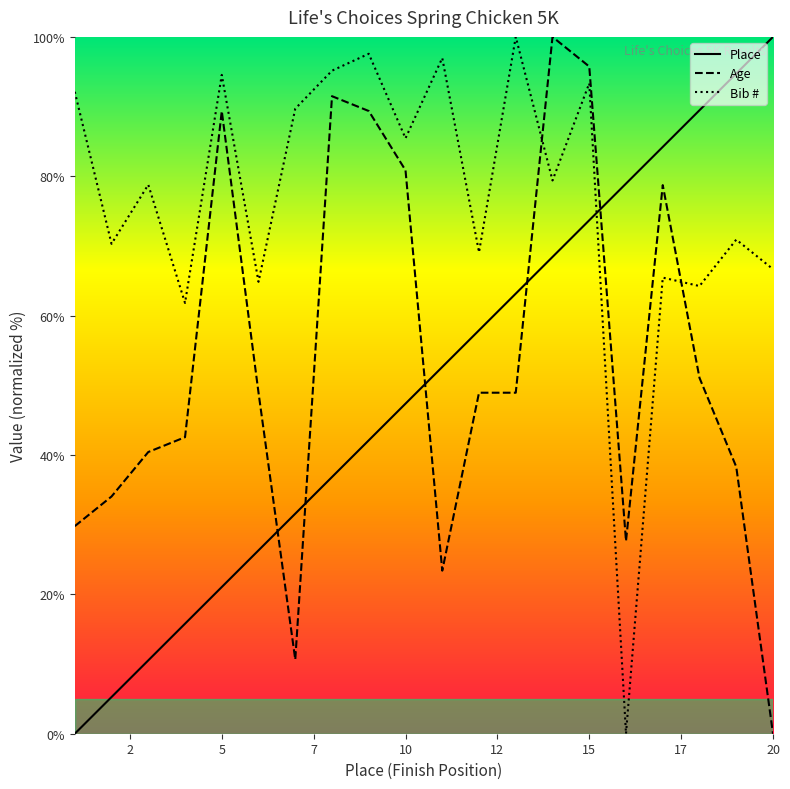

Which category has the lowest value in the Bib series?

16